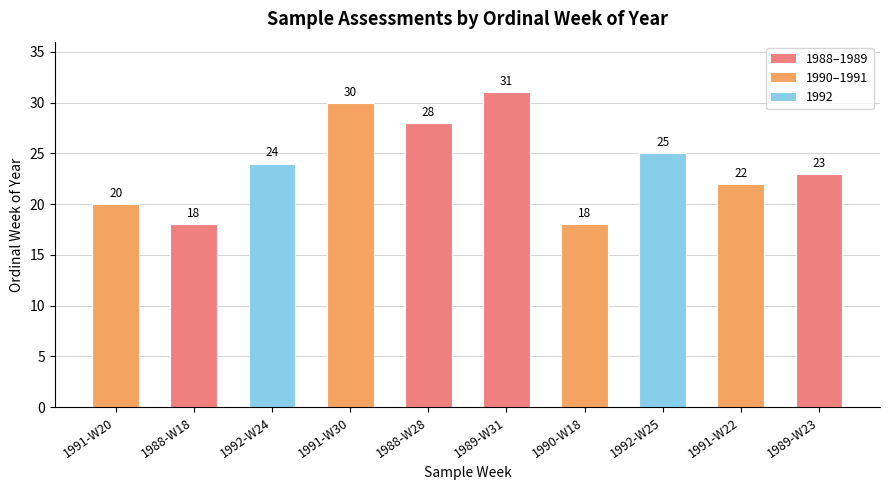

True or false: the data shows 33 at 1989-W23.

False